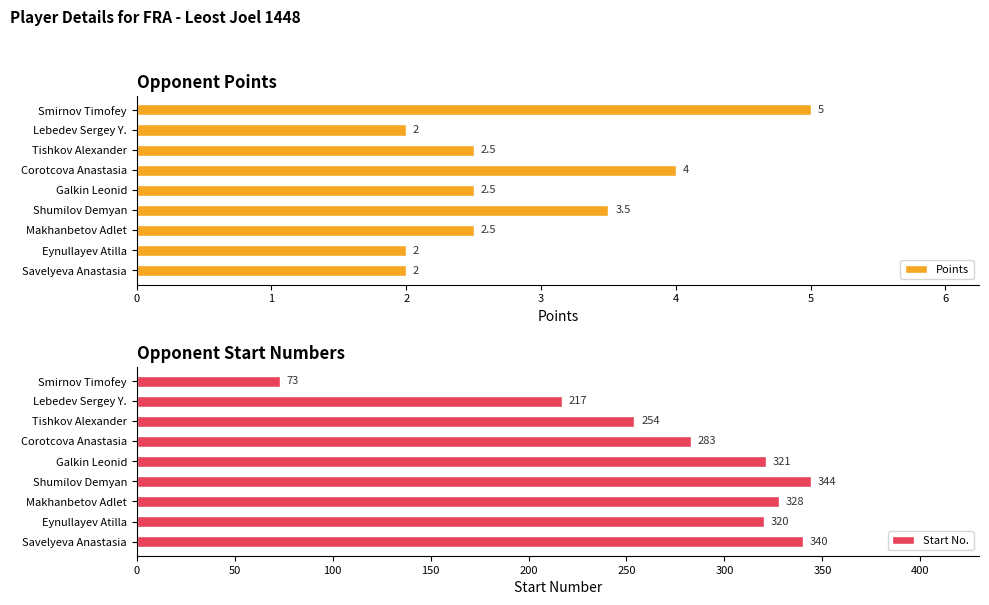

Which series has the largest total across all categories?

Start No.